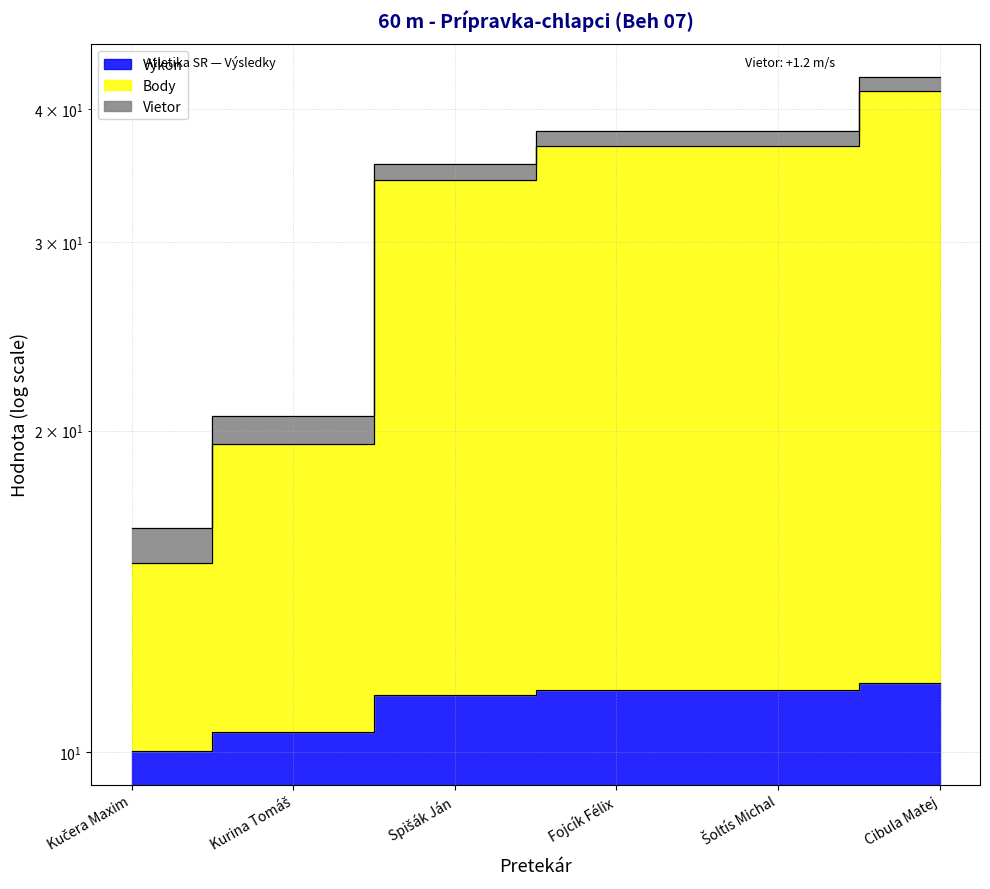

Between Kučera Maxim and Fojcík Félix, which series saw the biggest shift?

Body